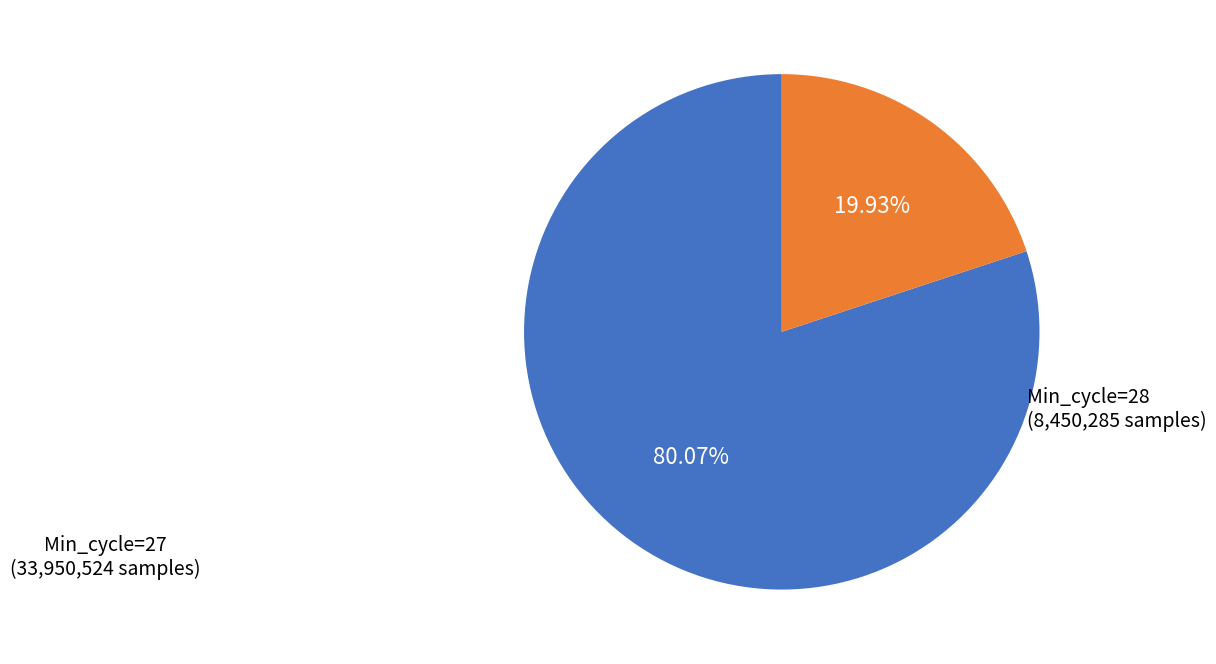

Is there a majority slice in this chart?

Yes